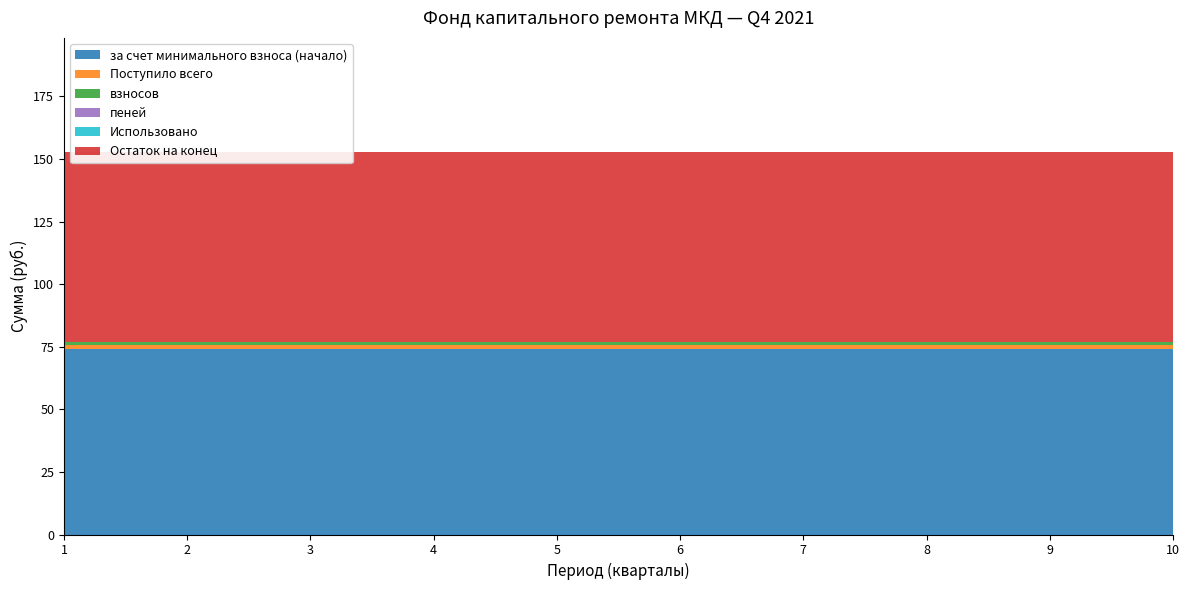

Reading left to right, extract all data points from this chart.

за счет минимального взноса (начало): 74.0	74.0	74.0	74.0	74.0	74.0	74.0	74.0	74.0	74.0
Поступило всего: 1.5	1.5	1.5	1.5	1.5	1.5	1.5	1.5	1.5	1.5
взносов: 1.5	1.5	1.5	1.5	1.5	1.5	1.5	1.5	1.5	1.5
пеней: 0.0	0.0	0.0	0.0	0.0	0.0	0.0	0.0	0.0	0.0
Использовано: 0.0	0.0	0.0	0.0	0.0	0.0	0.0	0.0	0.0	0.0
Остаток на конец: 75.5	75.5	75.5	75.5	75.5	75.5	75.5	75.5	75.5	75.5